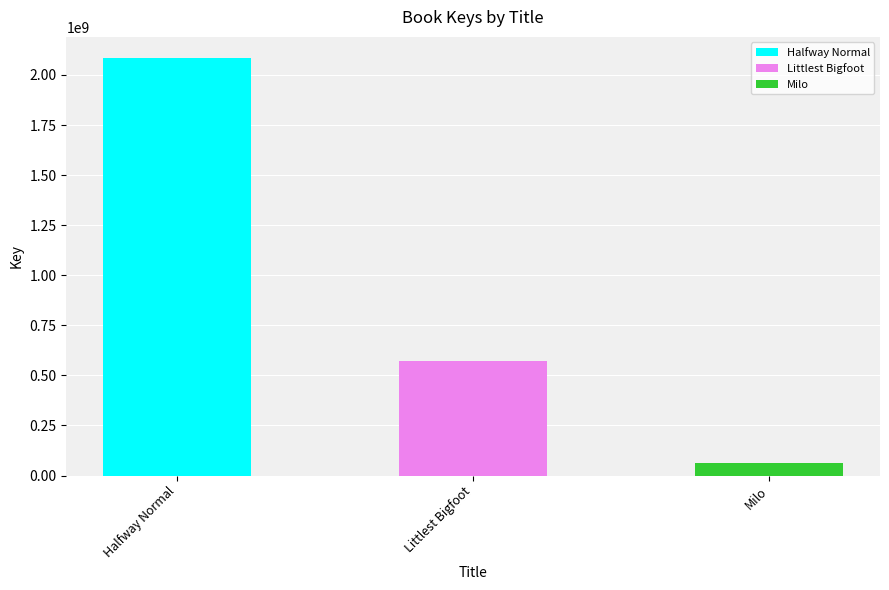

What is the smallest value displayed?

64732001